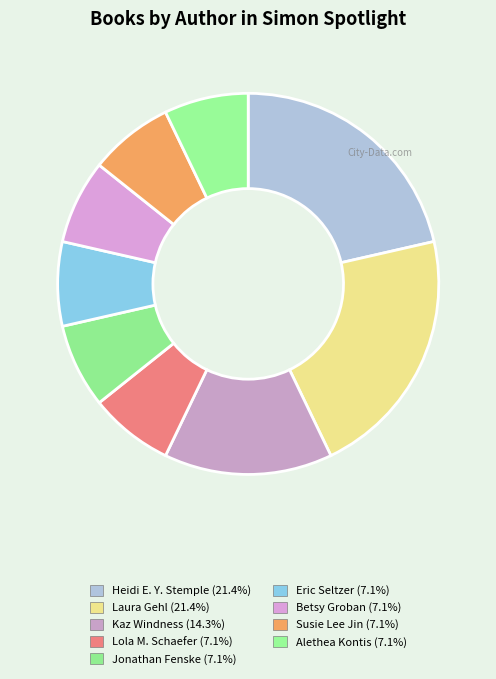

To the nearest percent, what portion does Kaz Windness represent?

14%